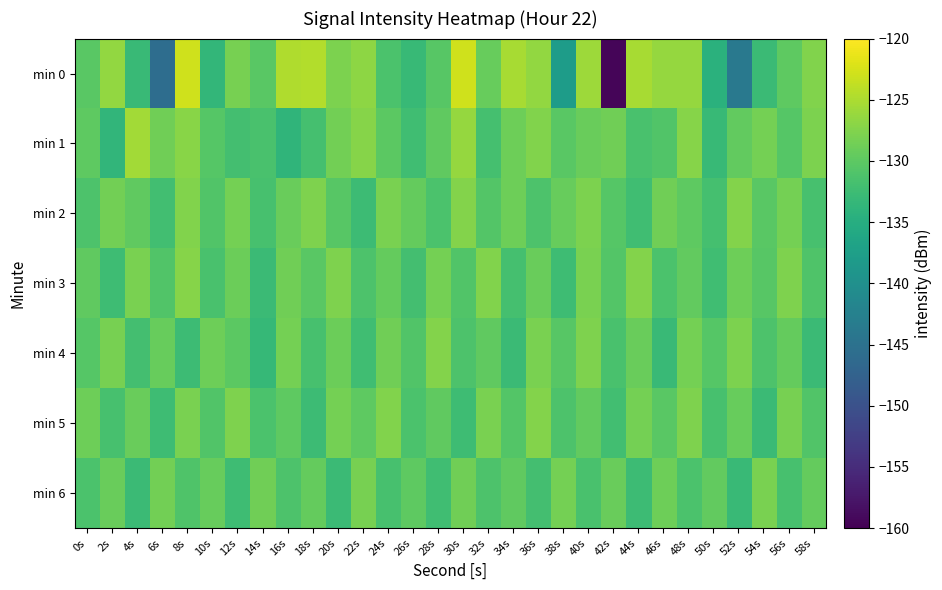

Which series changed the most between 2s and 44s?

min 3